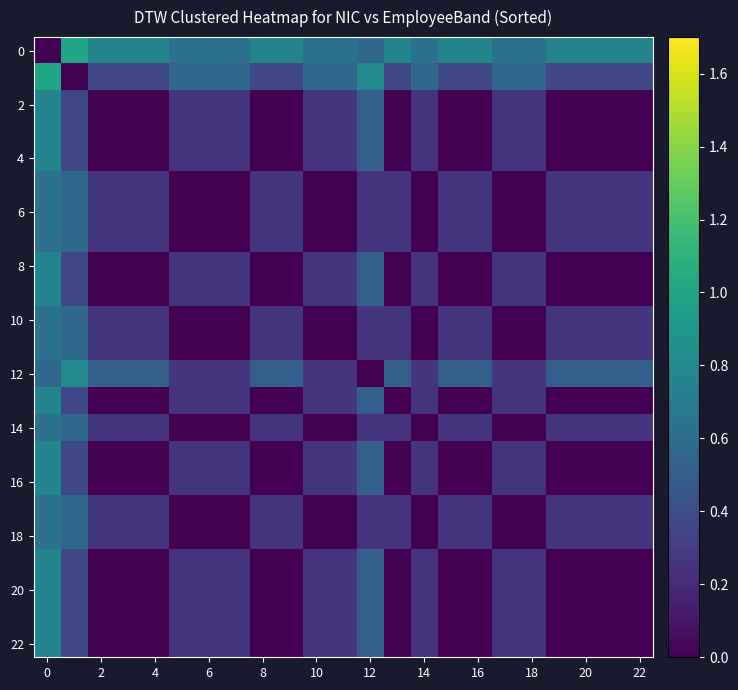

Count the number of data series in this chart.

23